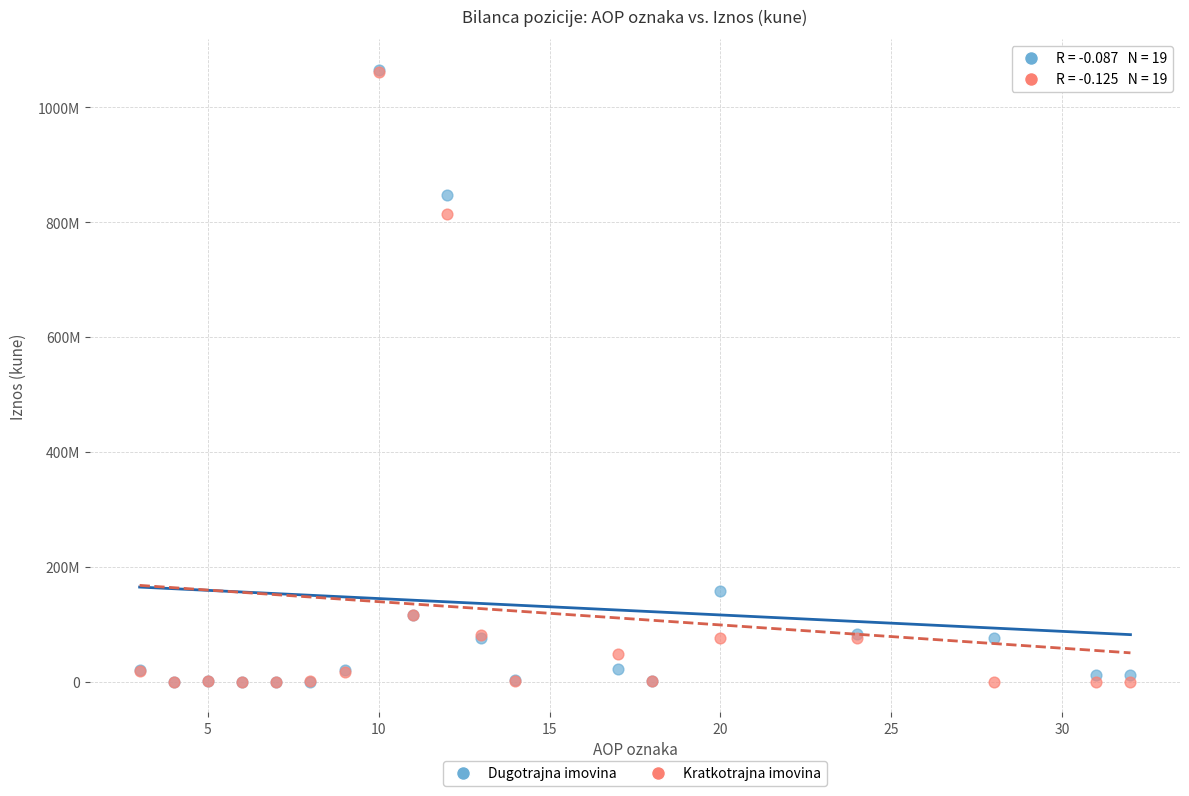

What are all the series names shown in the legend?

Dugotrajna imovina, Kratkotrajna imovina